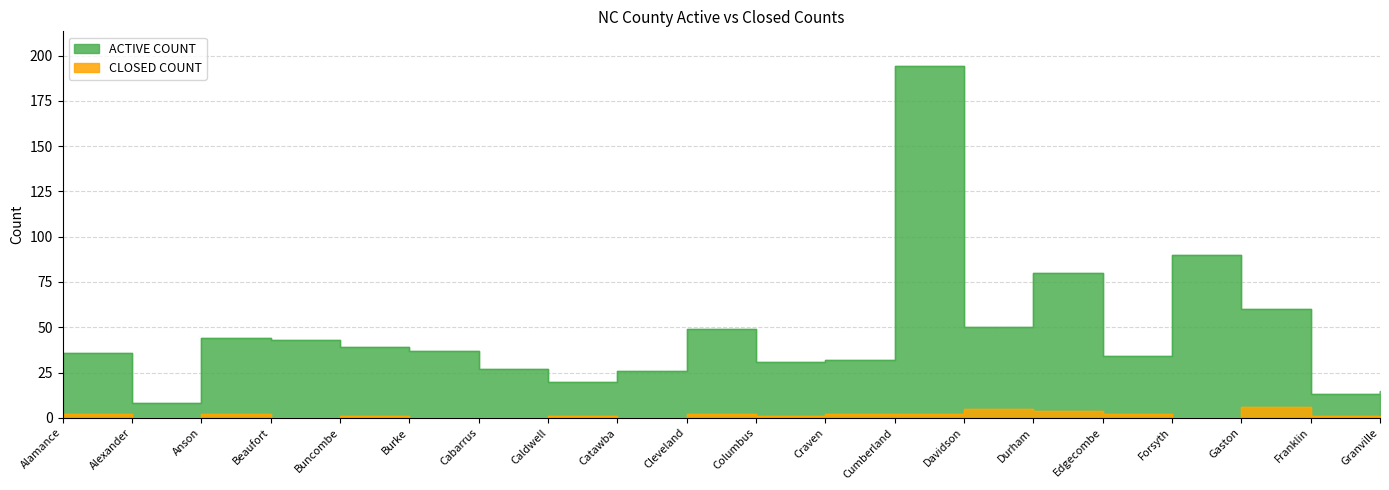

How many data points in ACTIVE COUNT are less than 37?

10